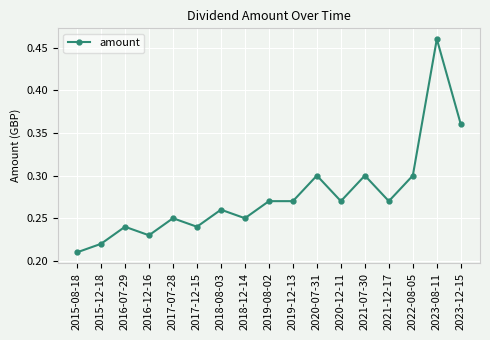

What position from the left is 2018-08-03?

7